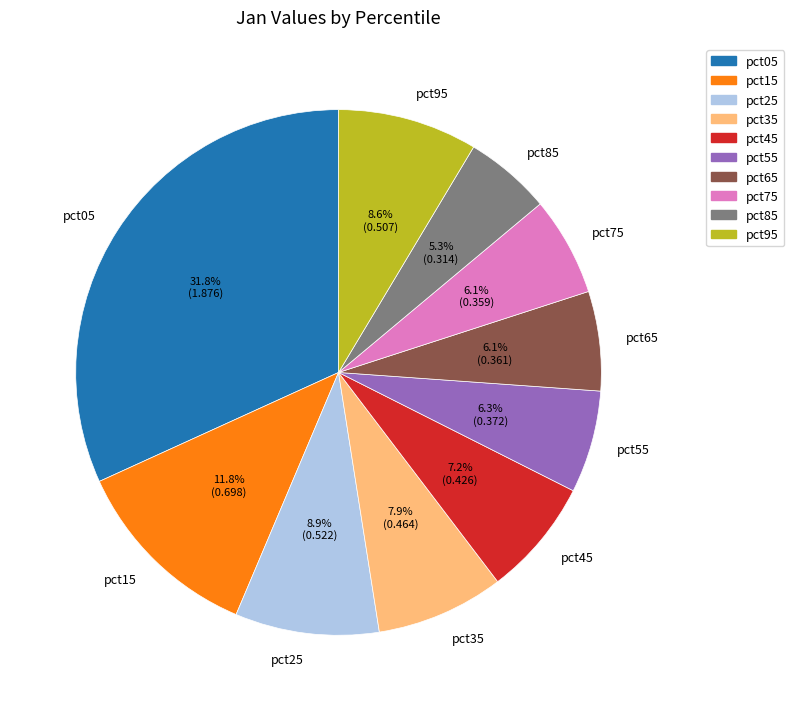

The pct65 slice represents 1% of the pie. True or false?

False